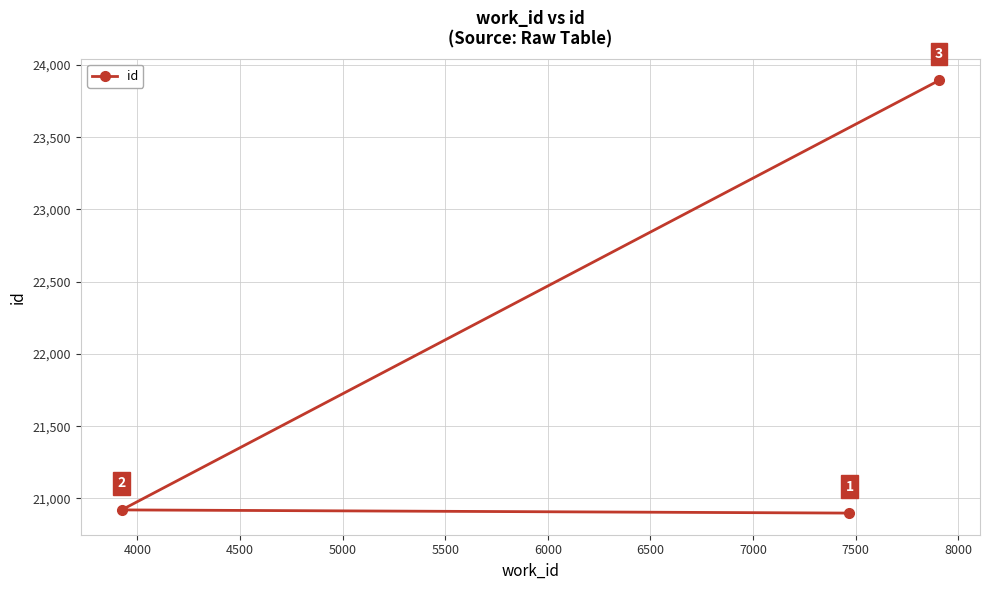

Reading left to right, transcribe all the data shown in this chart.

20921	20899	23893